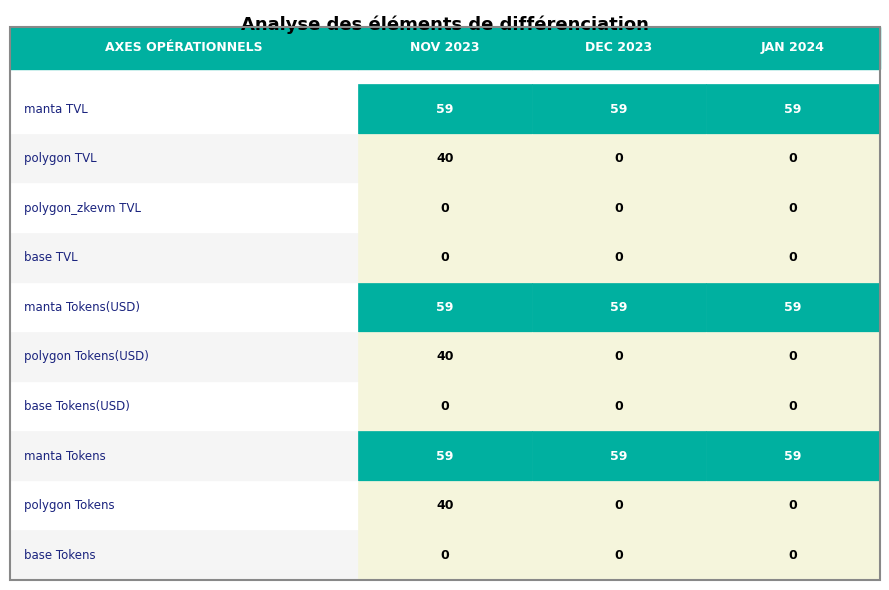

The manta Tokens series shows 59 at 2. True or false?

True